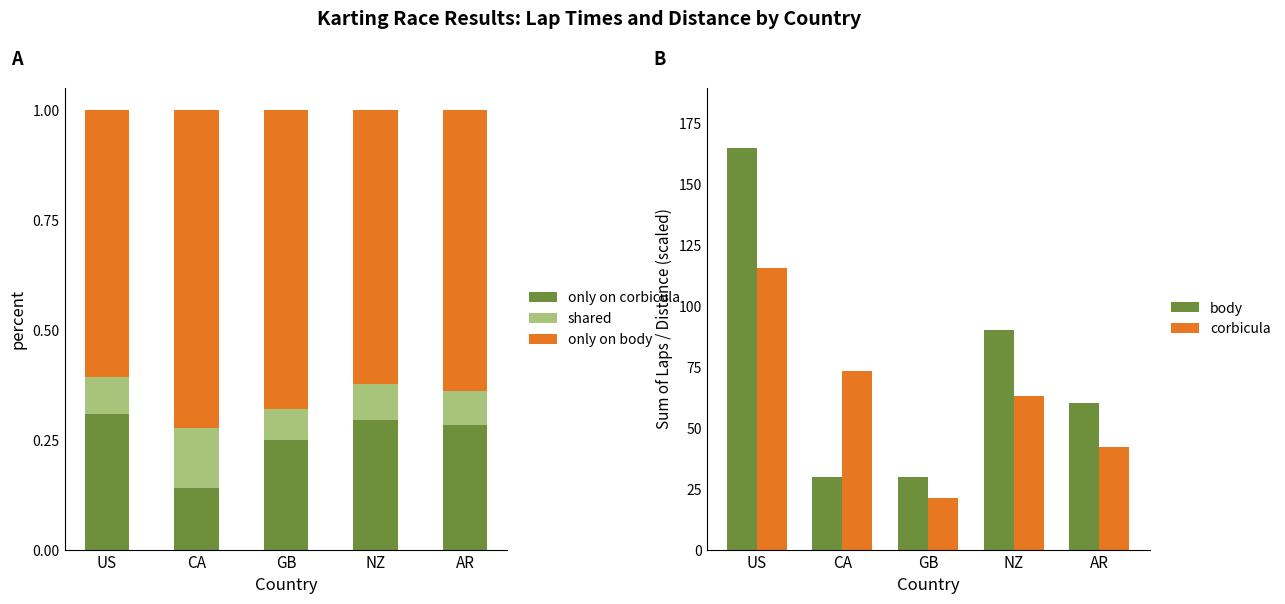

Where is only on corbicula nearest to the value 0?

US